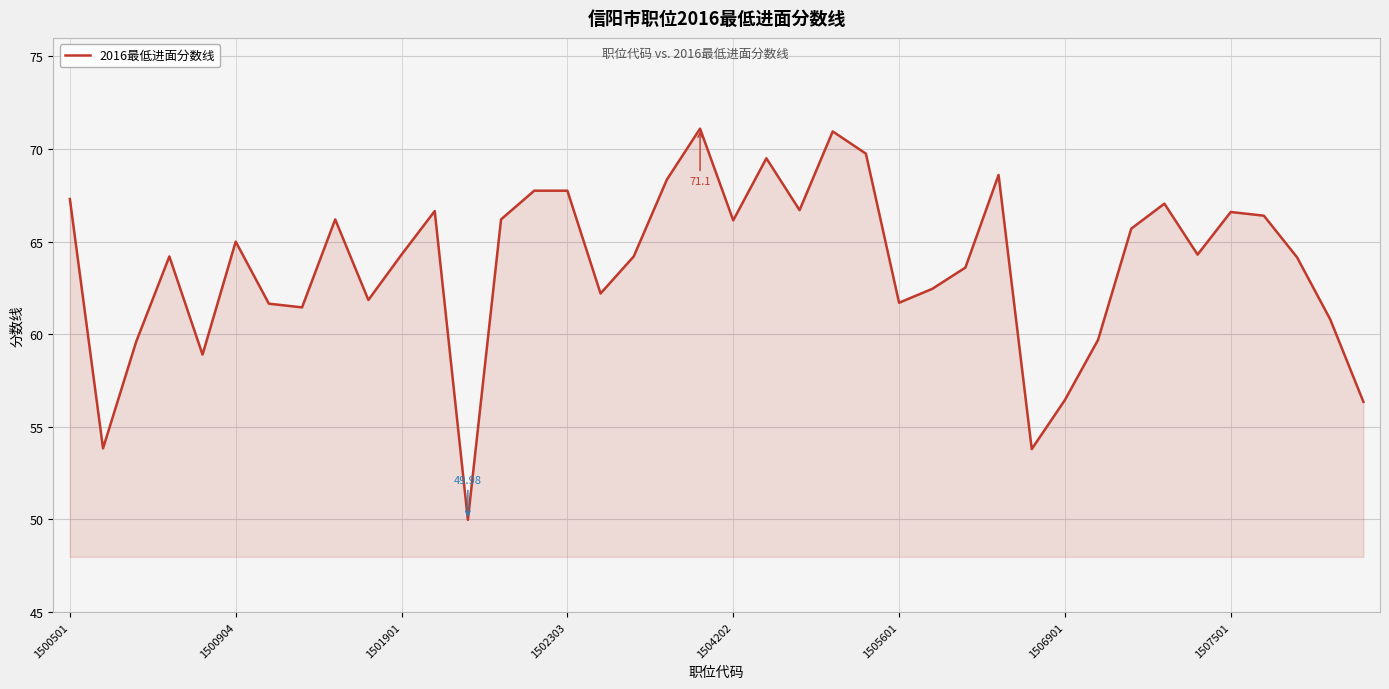

Is this an area chart (filled region under the line)?

Yes